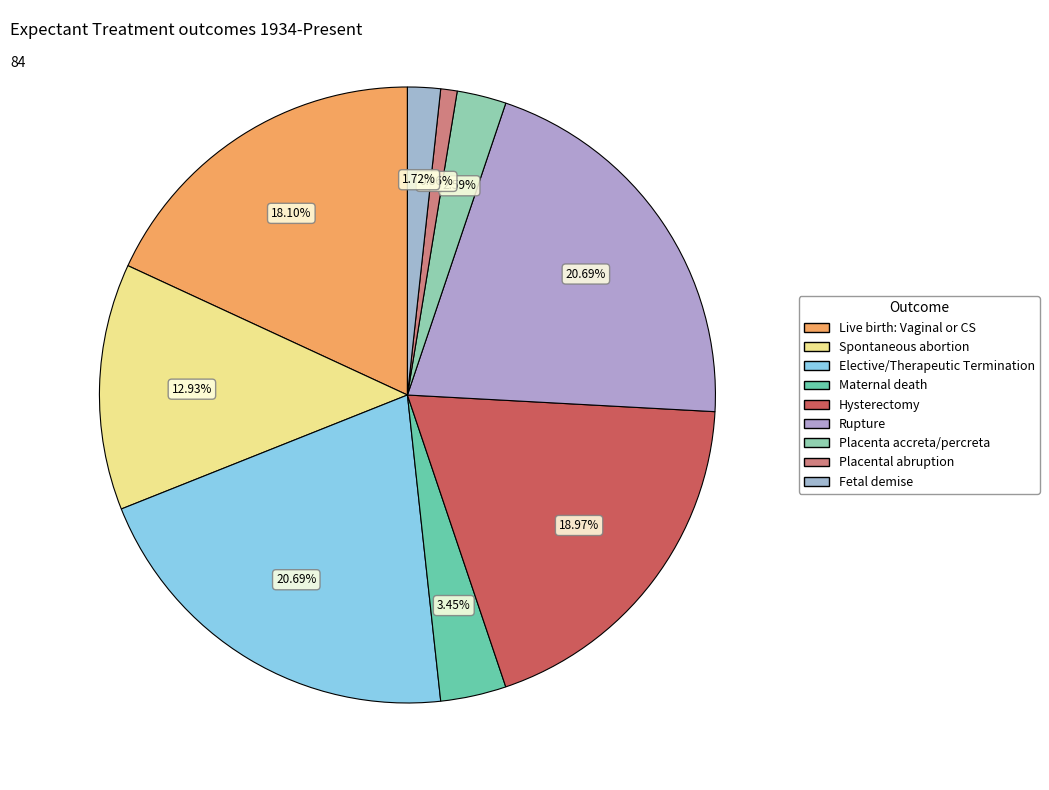

What is the change in value from Hysterectomy to Placenta accreta/percreta?

-19